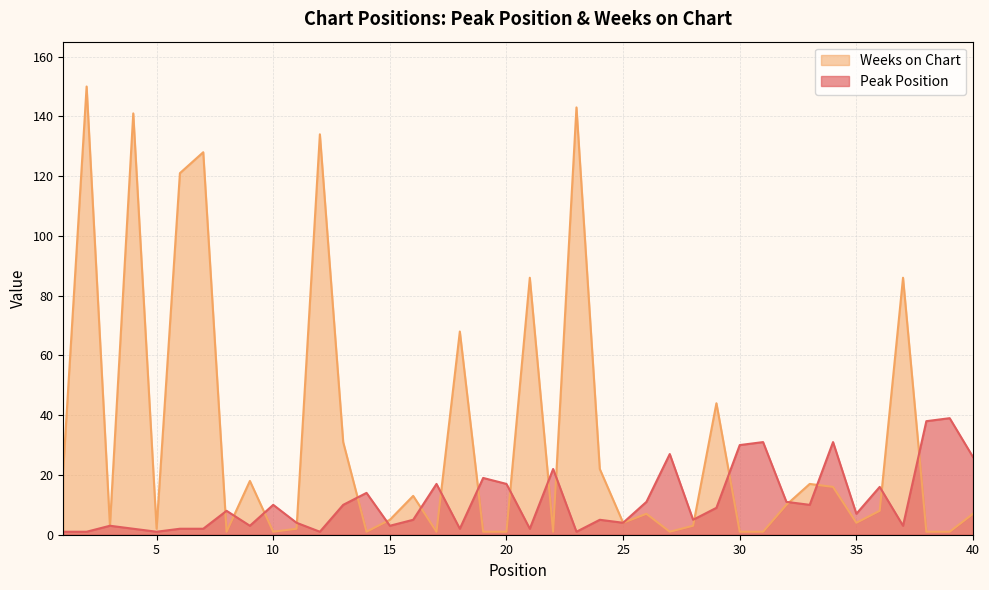

Which has a higher value, 38 or 8?

38